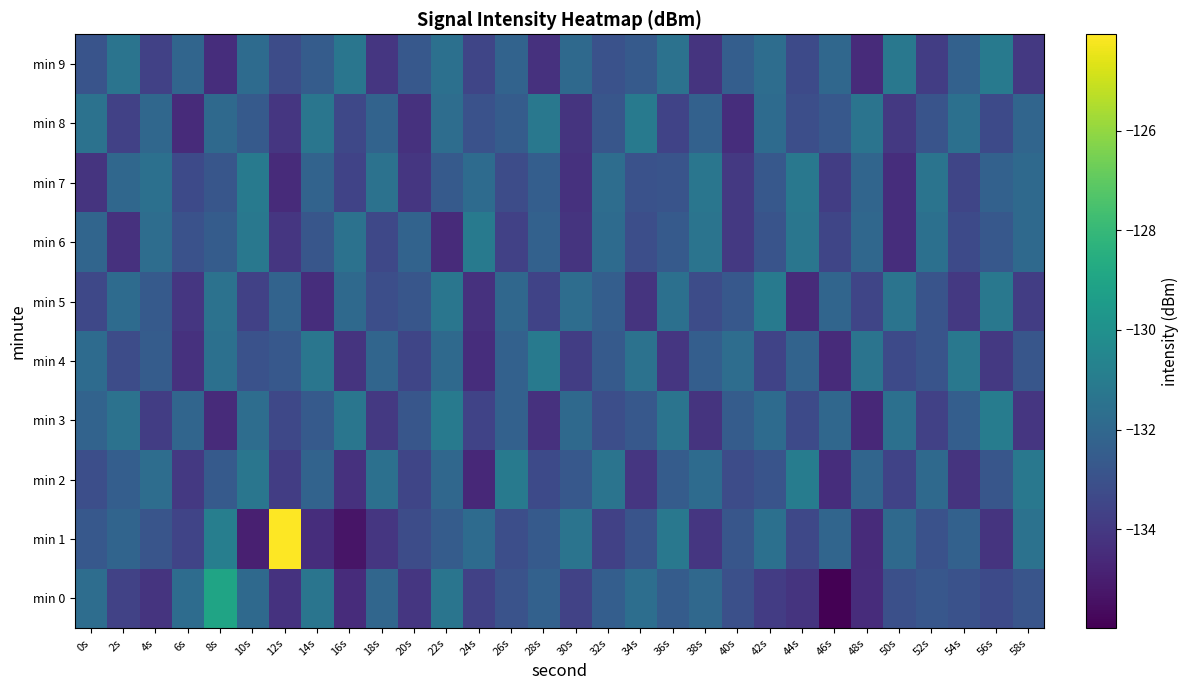

At 26s, list the series in order from largest to smallest.

min 2, min 5, min 9, min 3, min 4, min 8, min 0, min 1, min 7, min 6